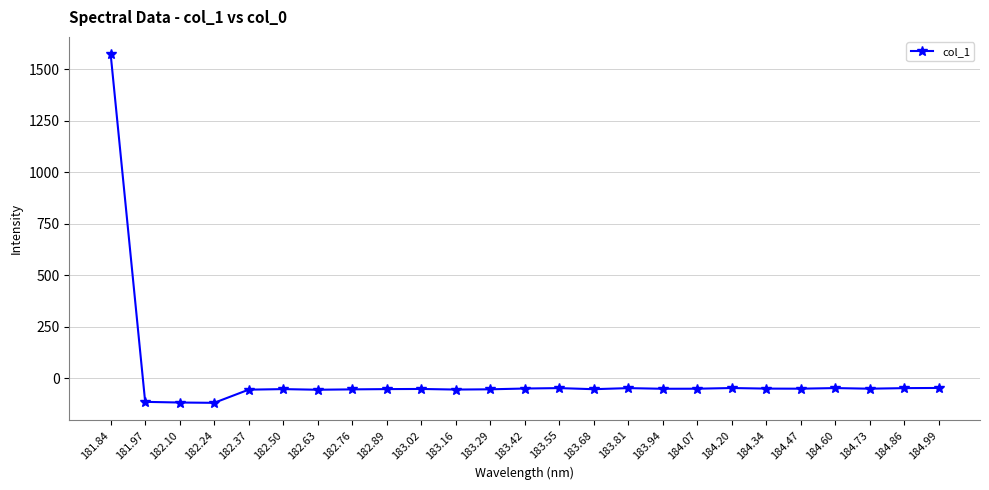

What is the value of the 11th point from the left?

-56.1